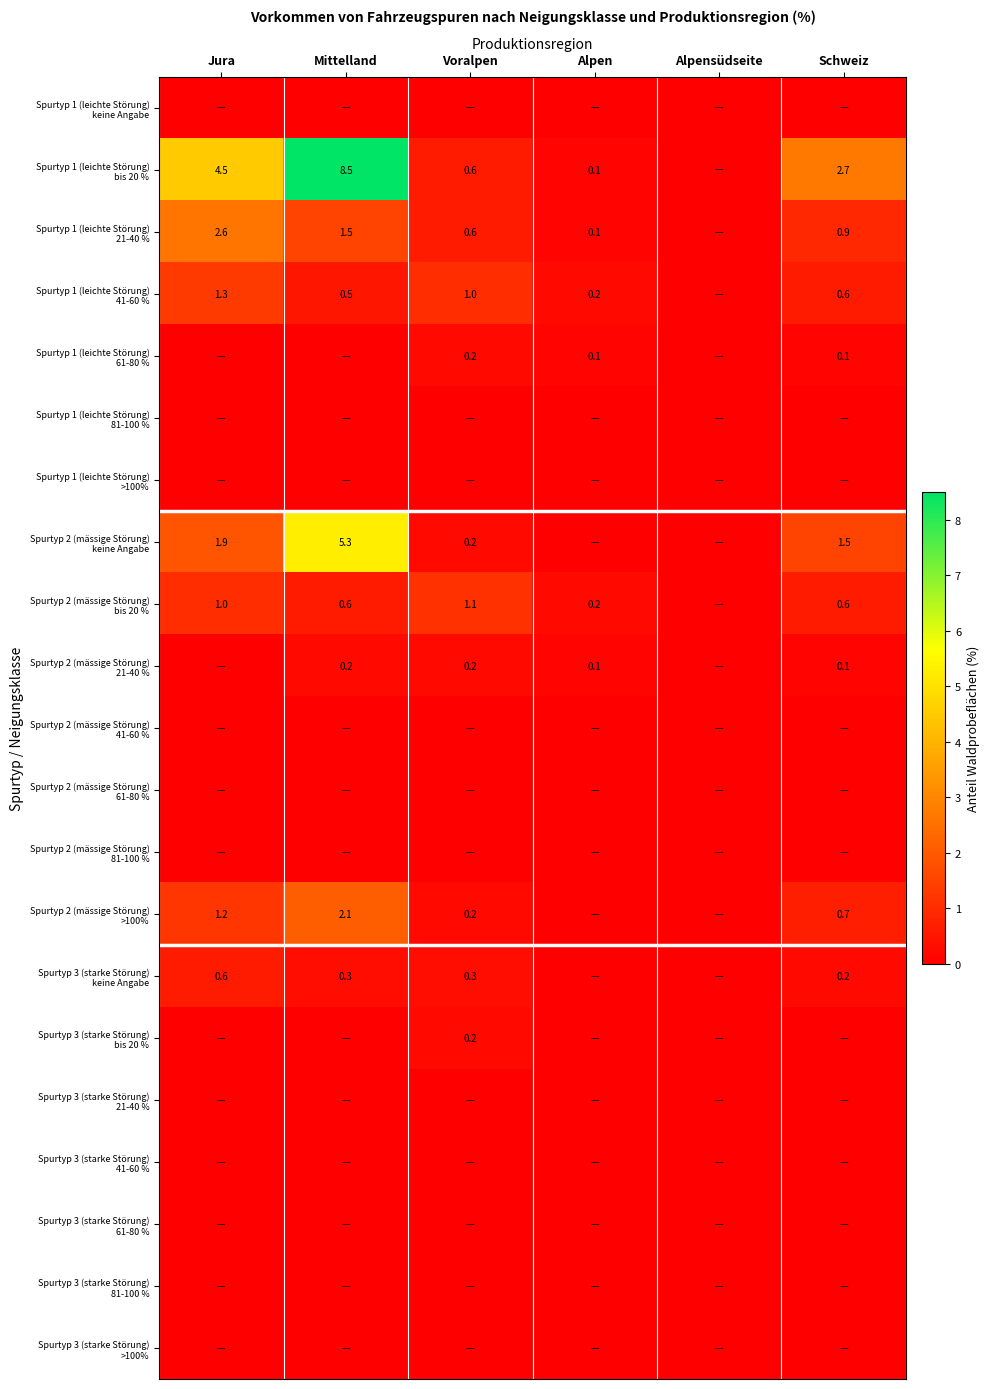

What is the sum of all Spurtyp 1 (leichte Störung) 21-40 % values?

5.7